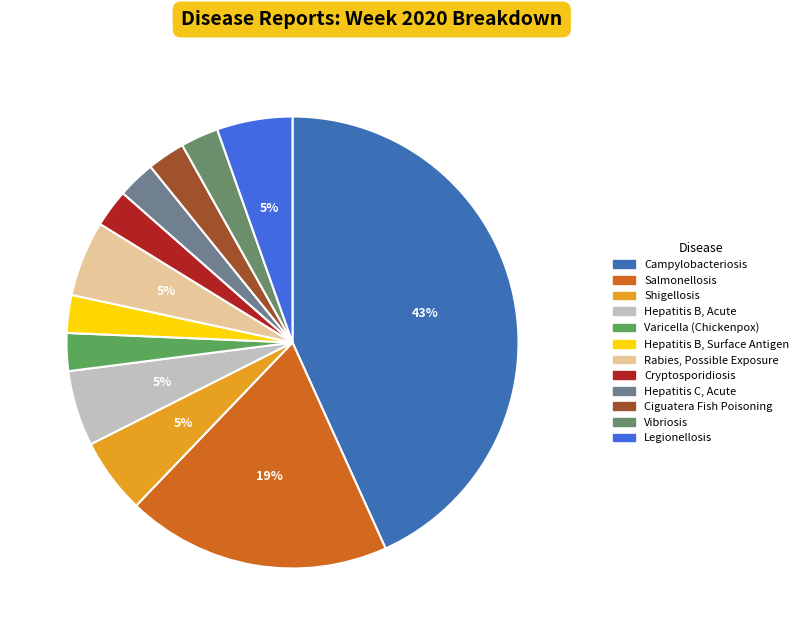

Count the number of slices in the pie.

12